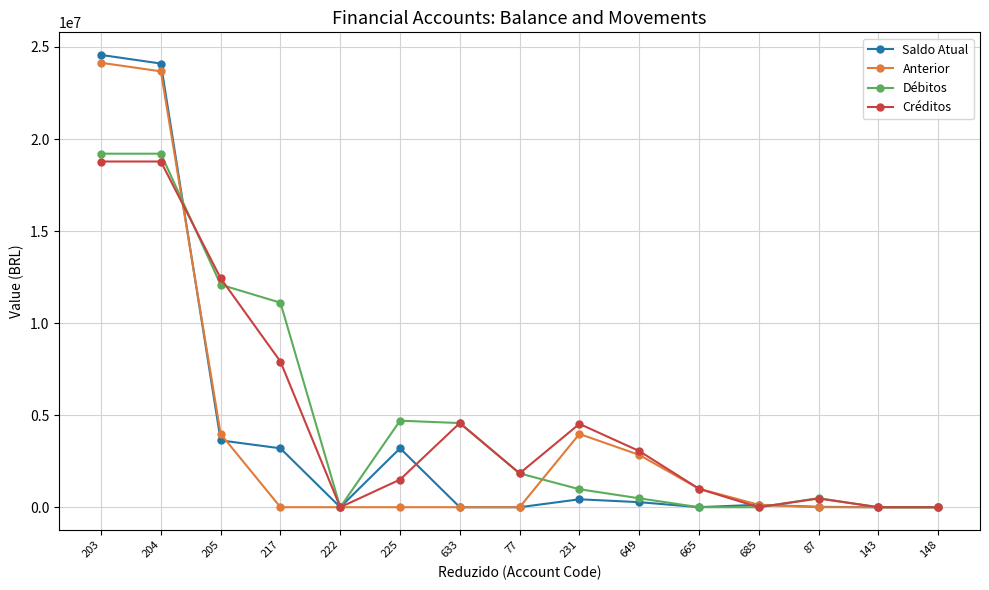

Where do Débitos and Saldo Atual first cross each other?

204 and 205